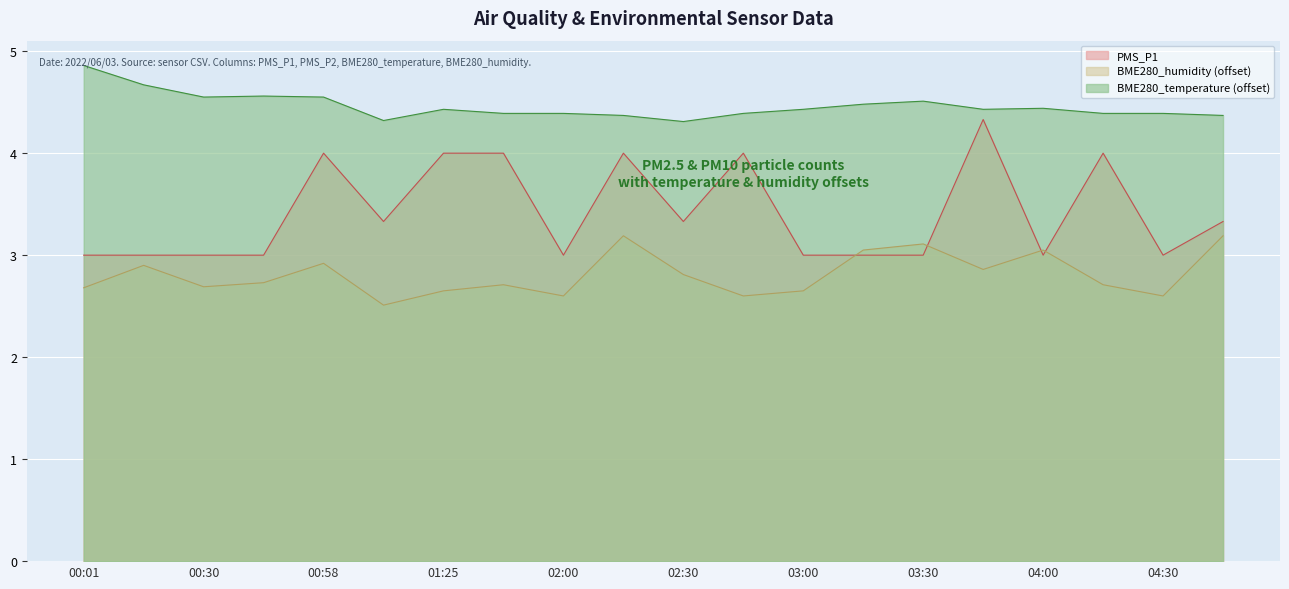

What position from the right is 00:15?

19